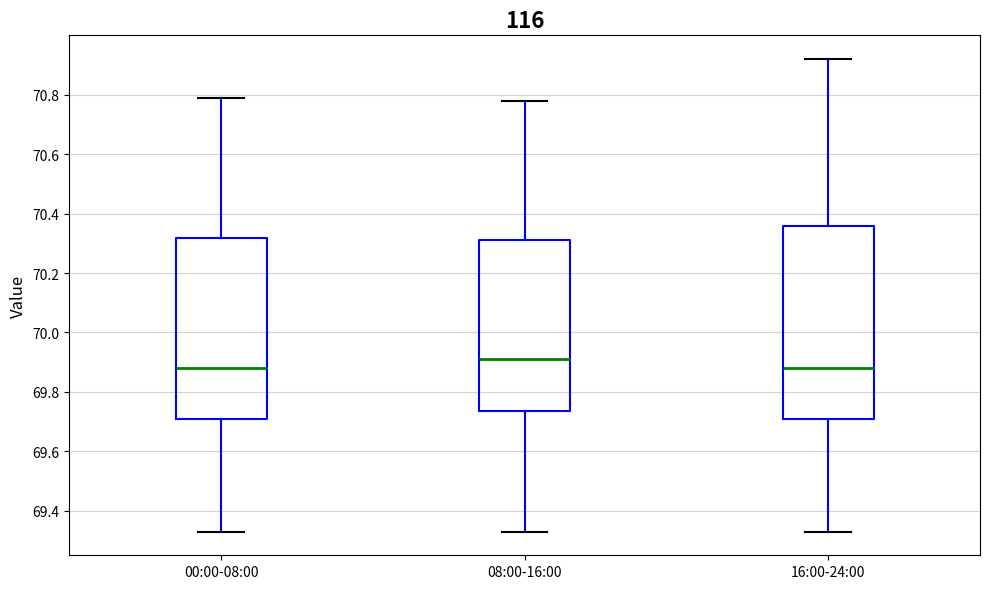

Comparing the boxes themselves (not the whiskers), which one is the tallest?

16:00-24:00